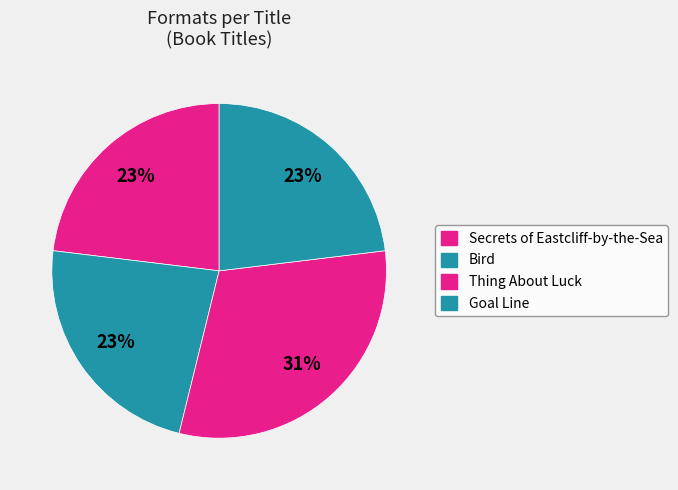

What is the total percentage of Bird and Thing About Luck?

53.8%